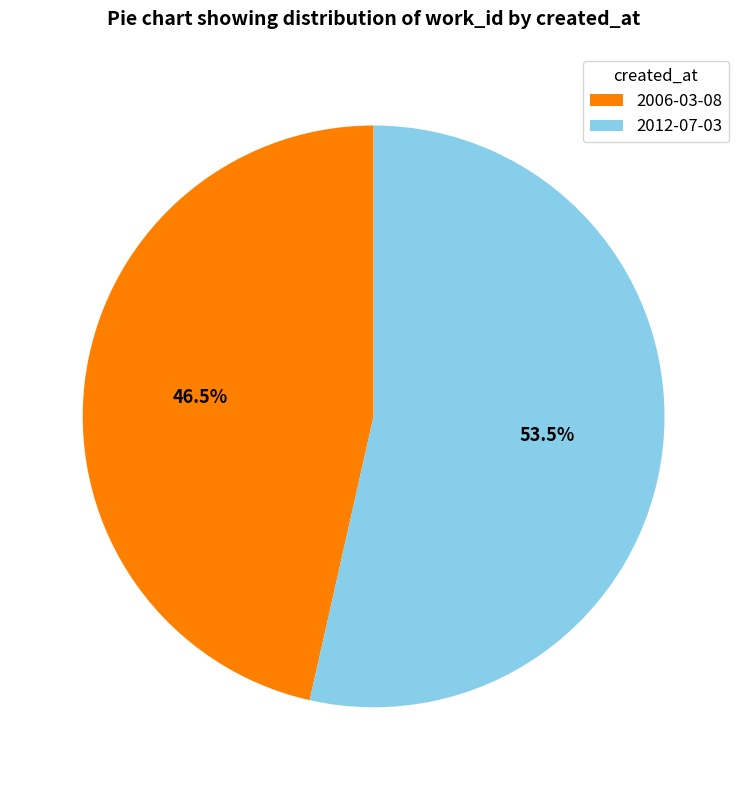

To the nearest percent, what is the difference between the 2012-07-03 and 2006-03-08 slice percentages?

7%